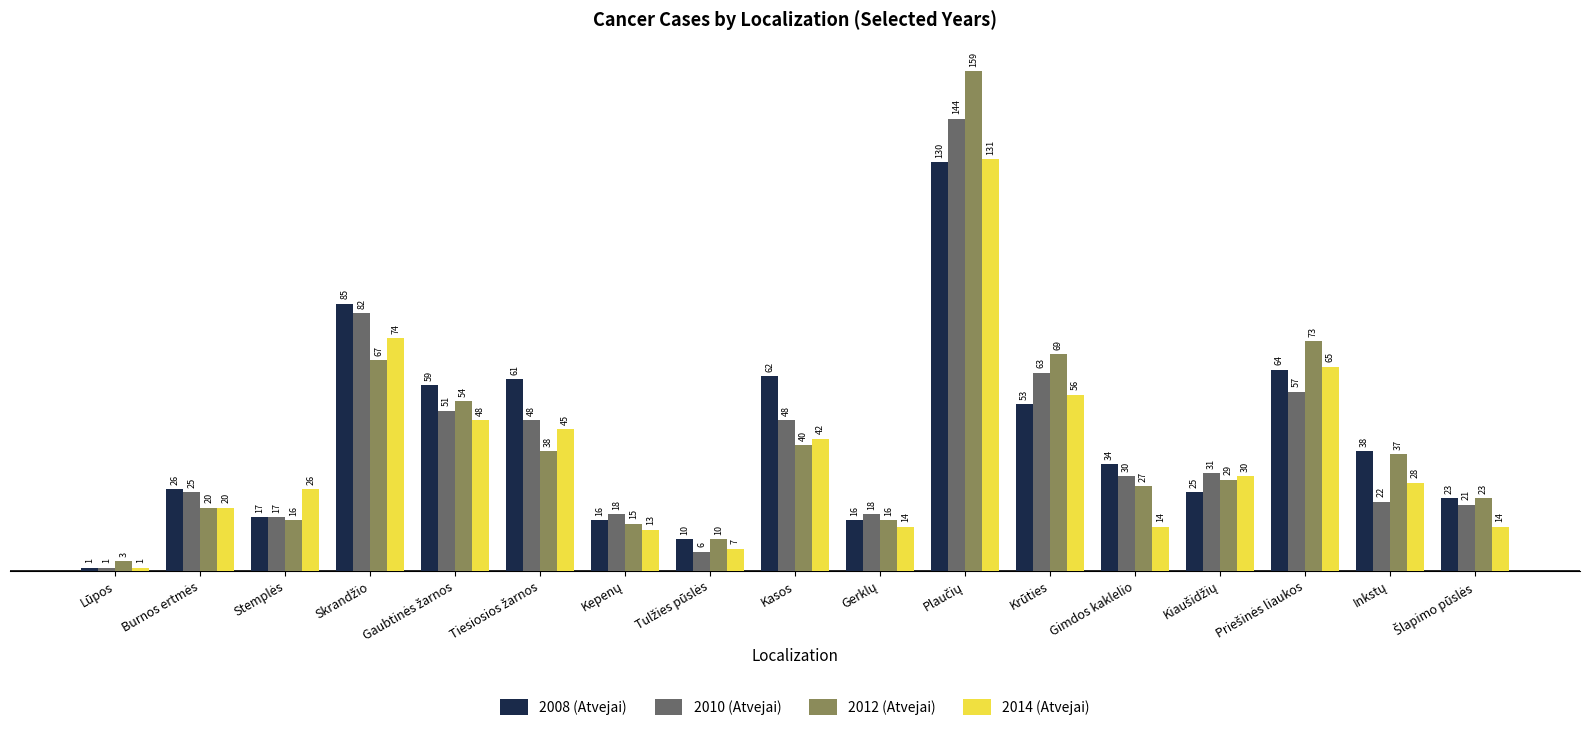

Which series has the widest spread of values?

2012 (Atvejai)